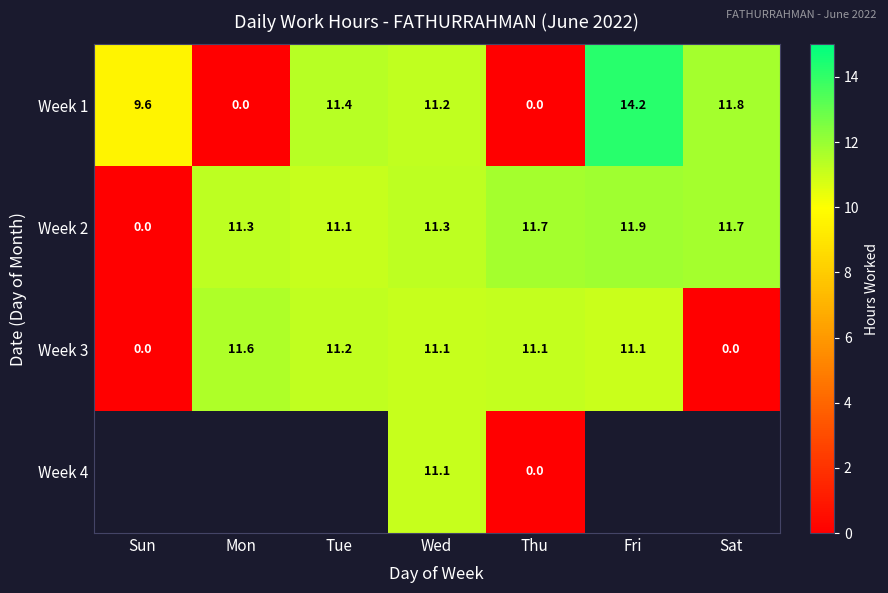

Is the value of Week 3 at Tue greater than the value of Week 1 at Sun?

Yes